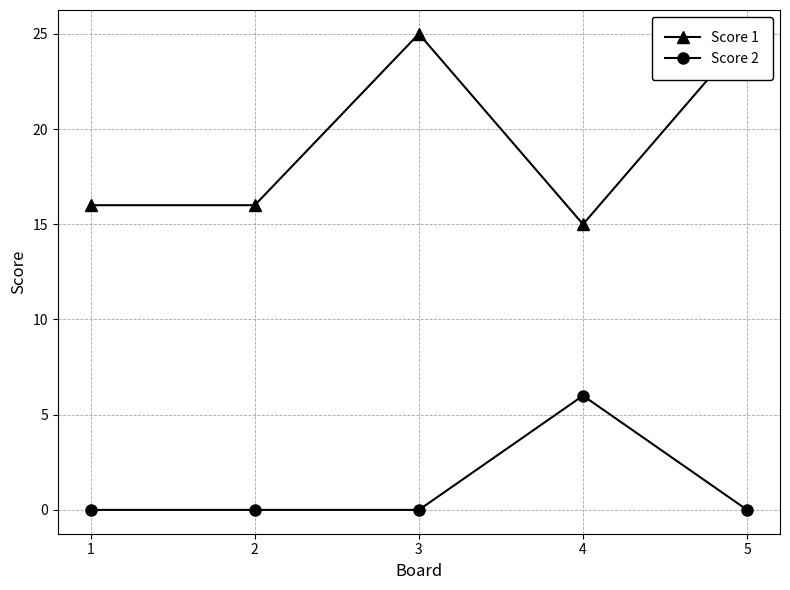

Rank the series by their maximum value, from highest to lowest.

Score 1, Score 2